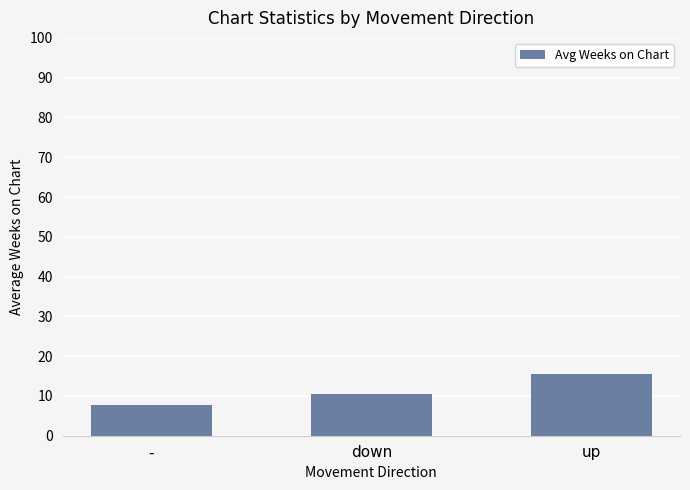

What is the sum of the values at up and down?

26.2